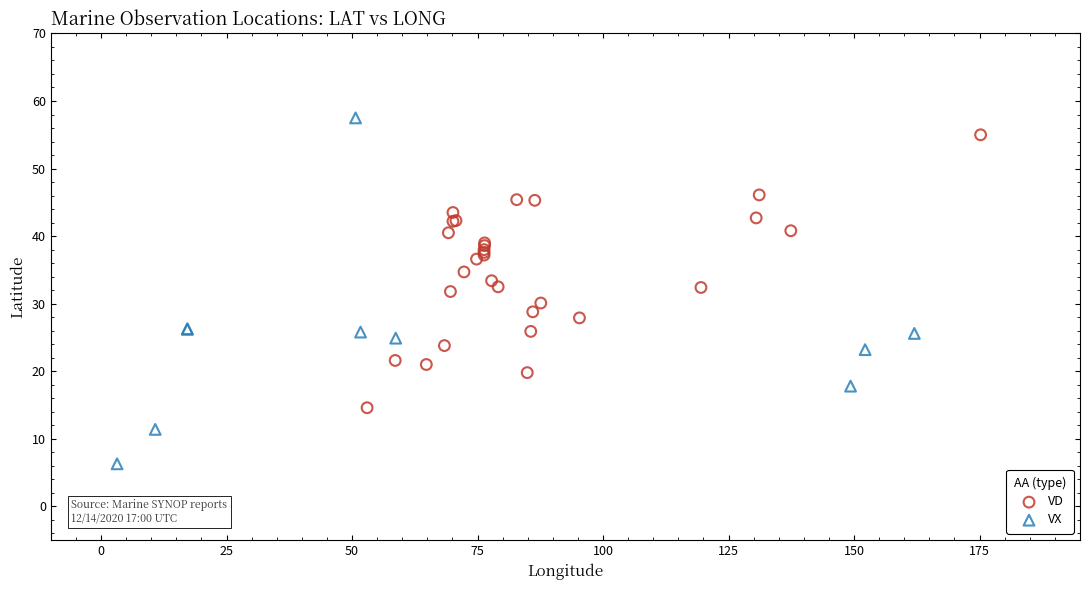

Which series has the widest spread of Y values?

VX